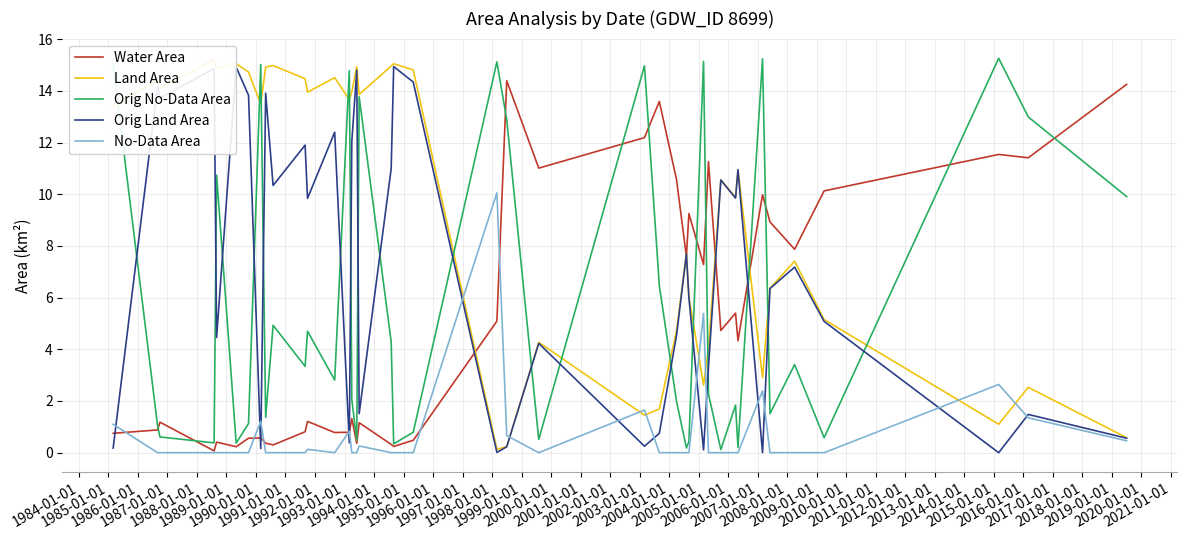

What is the highest value of the Orig Land Area series?

14.9